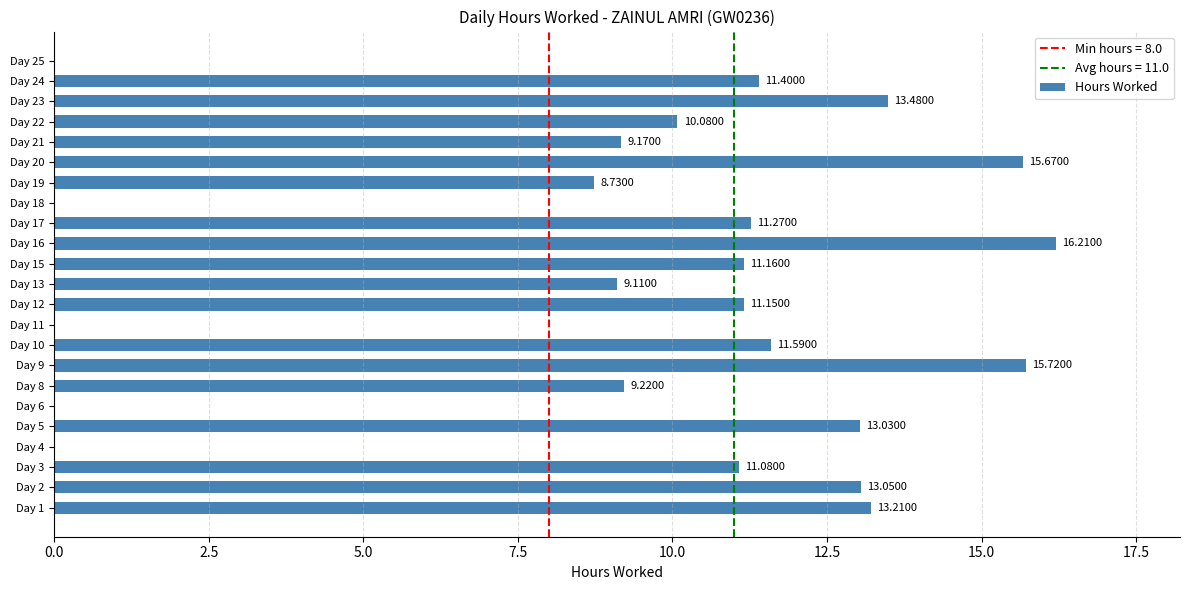

Between Day 15 and Day 13, which is larger?

Day 15